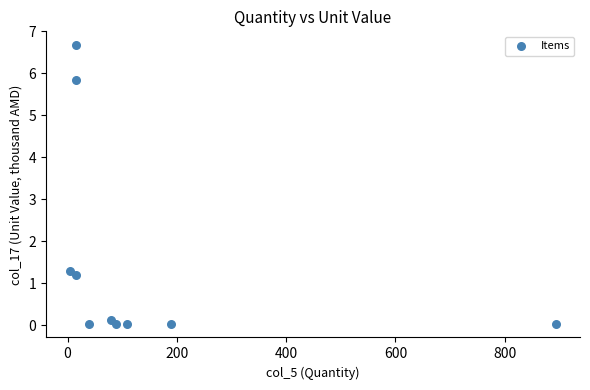

What is the average X value?

144.9